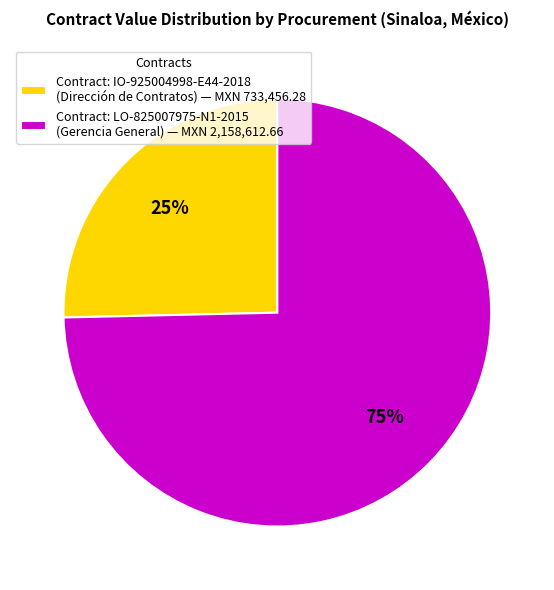

What percentage is the Contract: LO-825007975-N1-2015 (Gerencia General) — MXN 2,158,612.66 slice, to the nearest percent?

75%